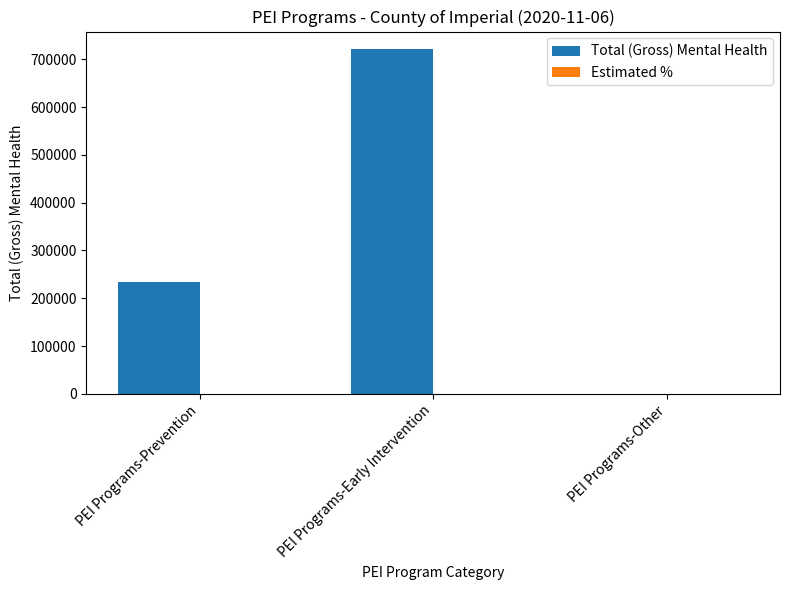

What is the maximum value shown in the chart?

721872